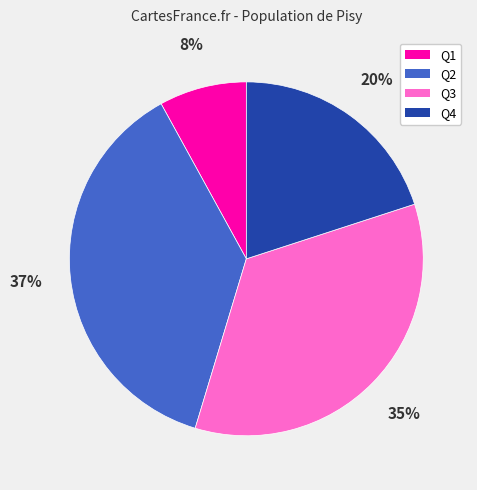

Does Q1 account for over 50% of the chart?

No